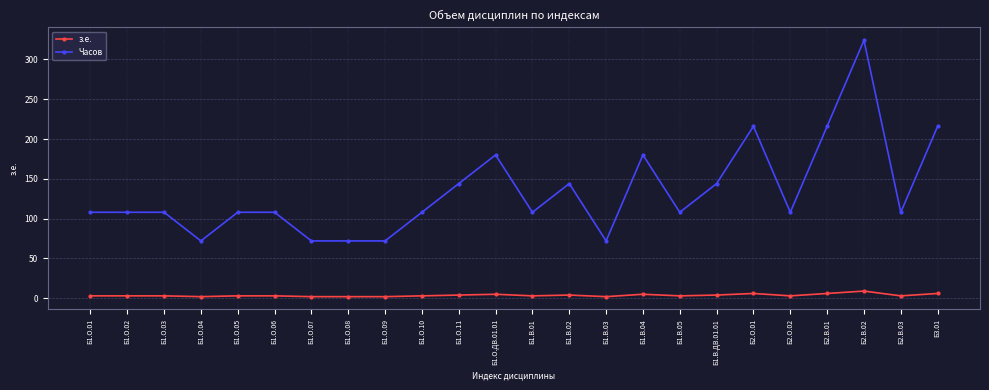

What is the difference between the highest and lowest values at Б2.О.01?

210